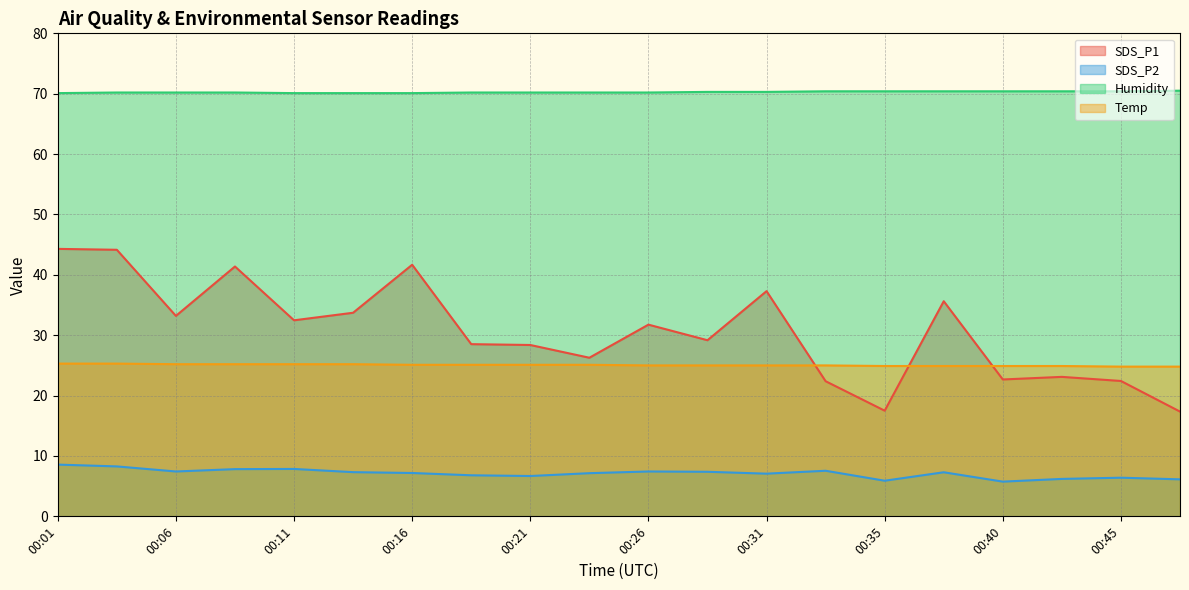

How many lines are shown in the chart?

4